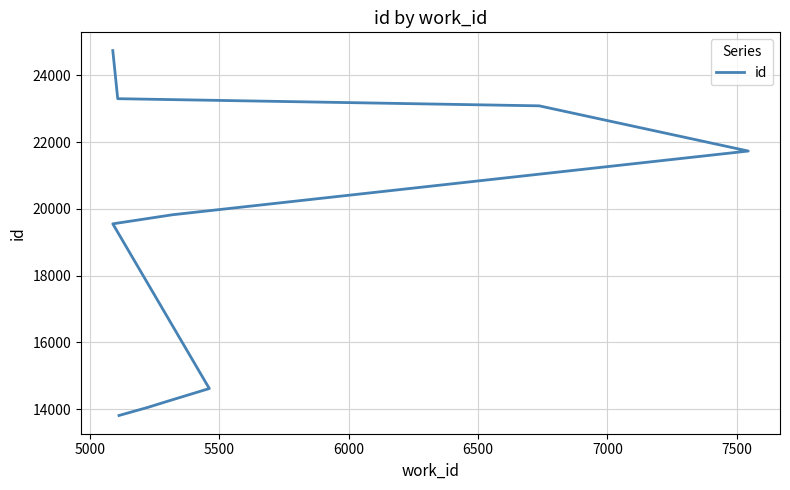

The chart shows a value of 14125 at 8000. True or false?

False